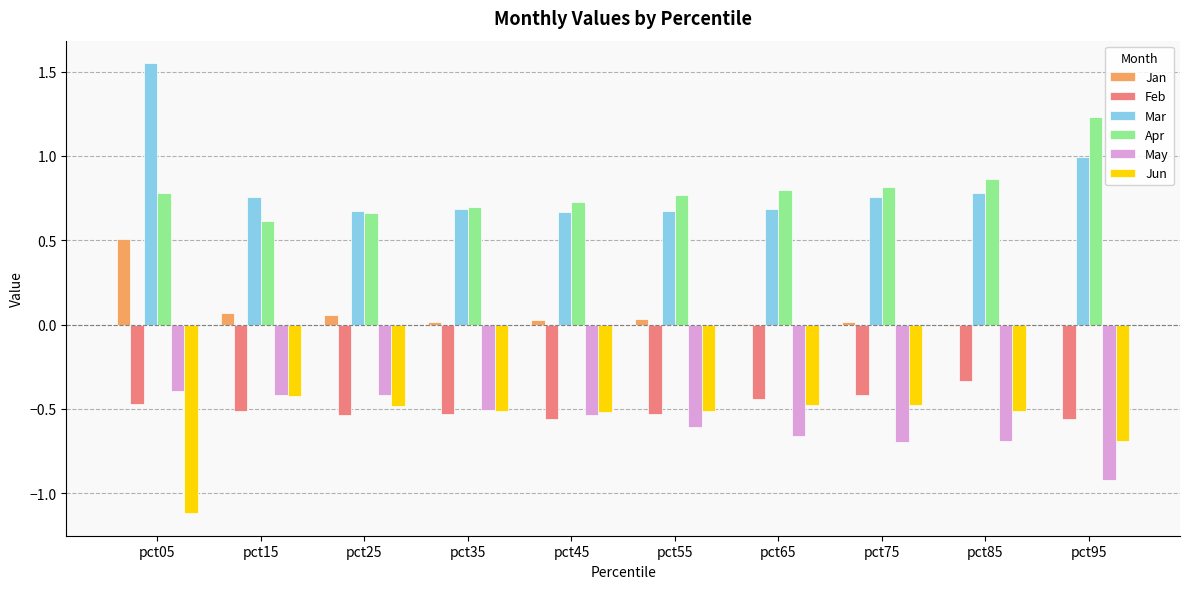

Is the value of May at pct75 greater than the value of Feb at pct25?

No